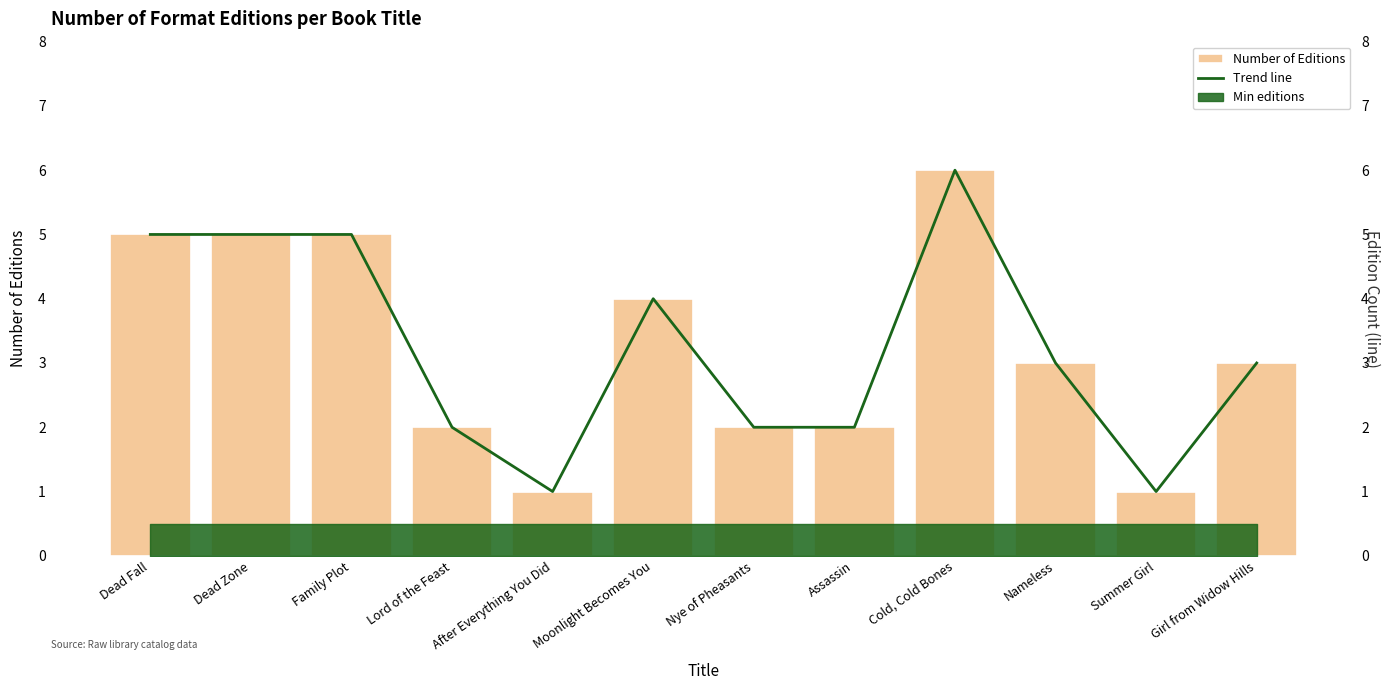

What is the label of the 7th bar from the left?

Nye of Pheasants